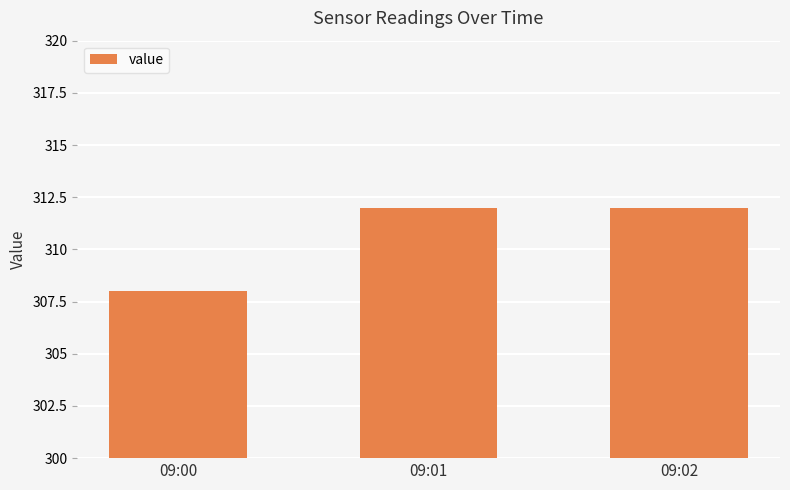

Reading left to right, transcribe all the data shown in this chart.

308	312	312